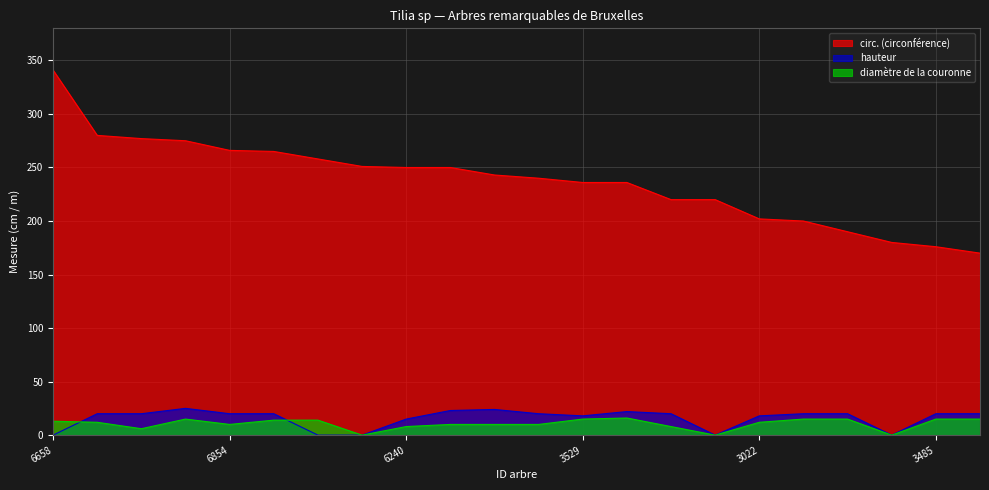

How many lines are shown in the chart?

3